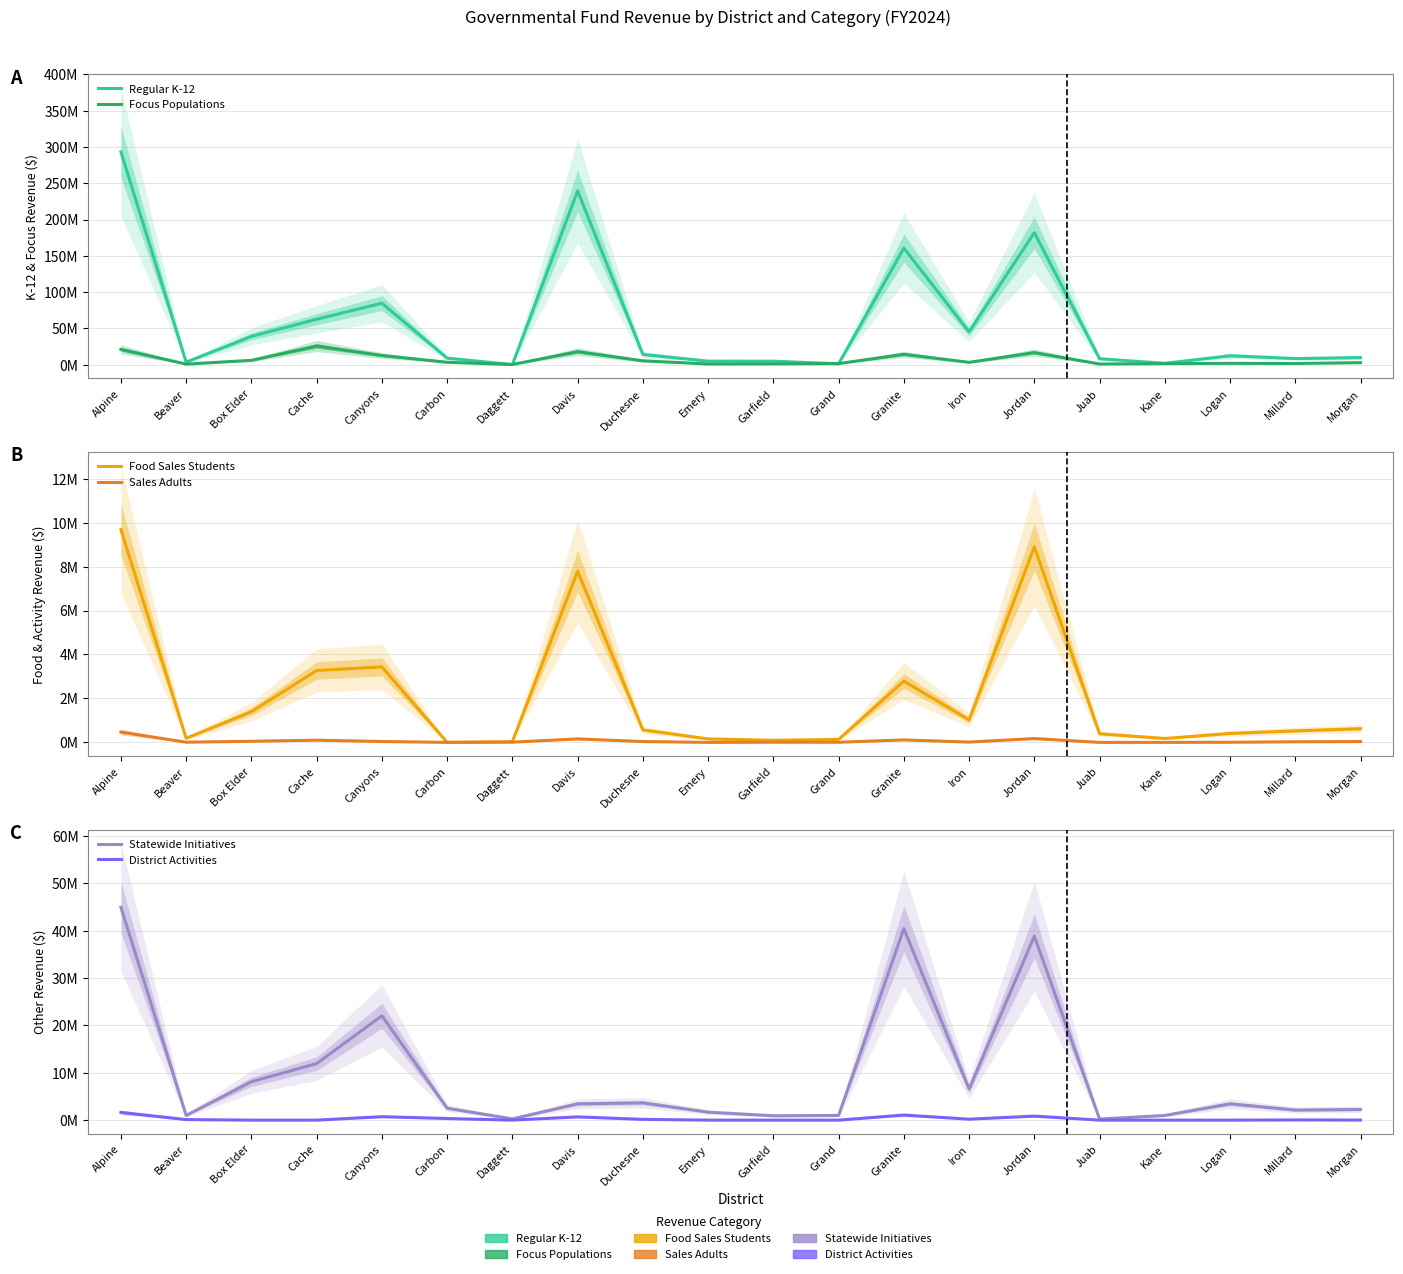

True or false: Food Sales Students and Focus Populations intersect in this chart.

False